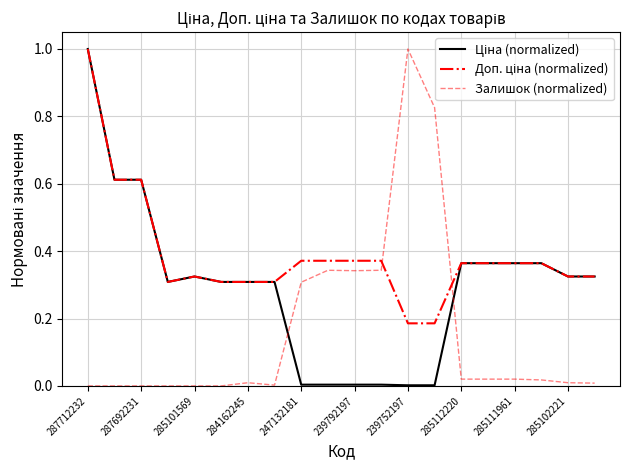

What is the greatest value displayed?

1.0